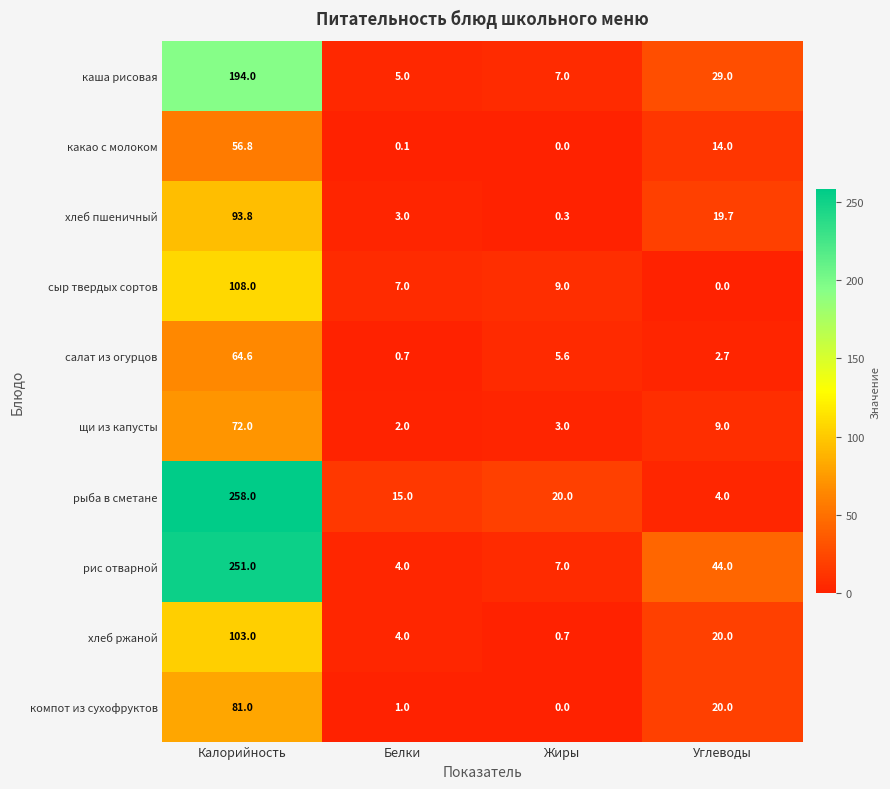

Count the number of data series in this chart.

10